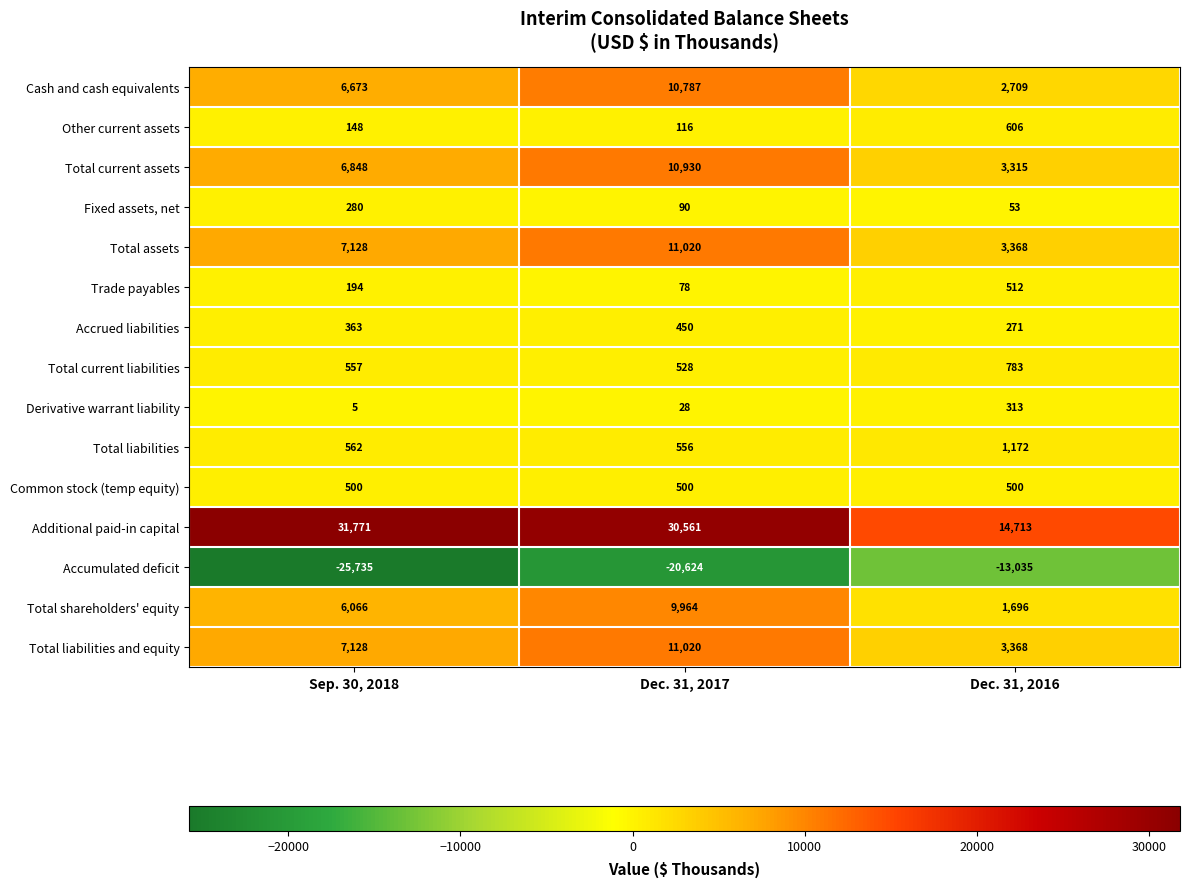

What is the difference between the highest and lowest values at Dec. 31, 2017?

51185